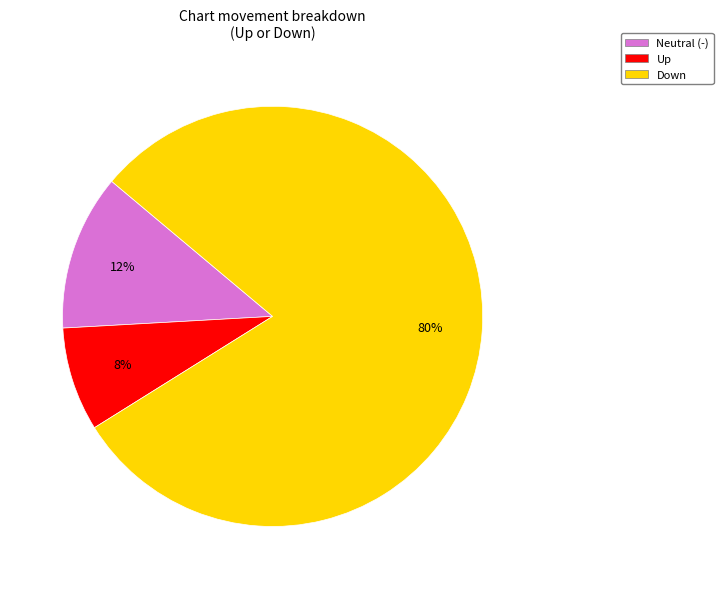

Which slice is the largest?

Down